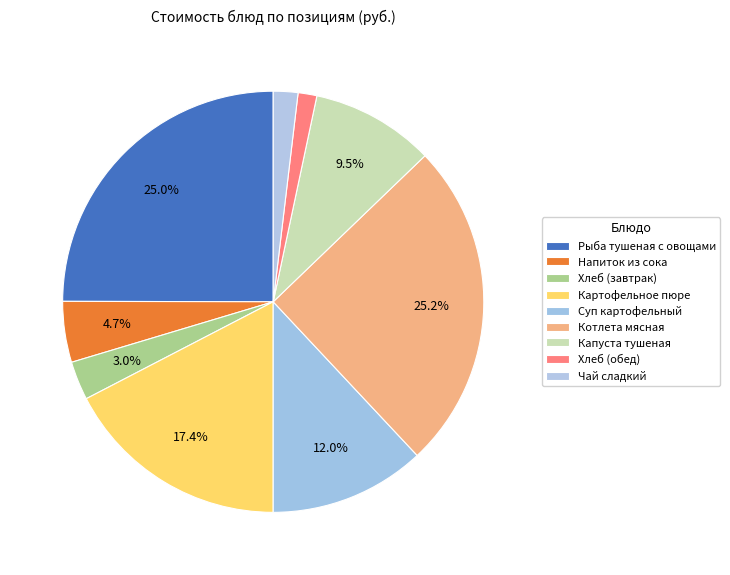

How many segments does this pie chart have?

9